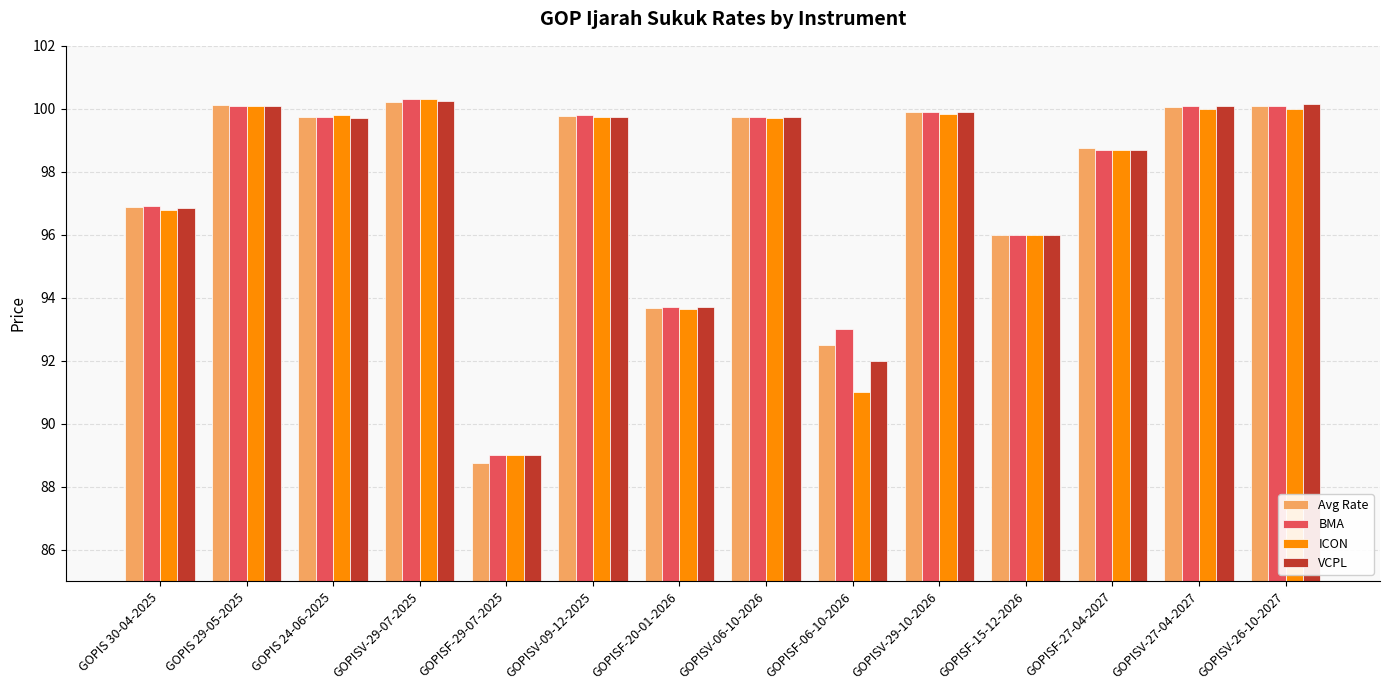

At which label is ICON closest to 94?

GOPISF-20-01-2026